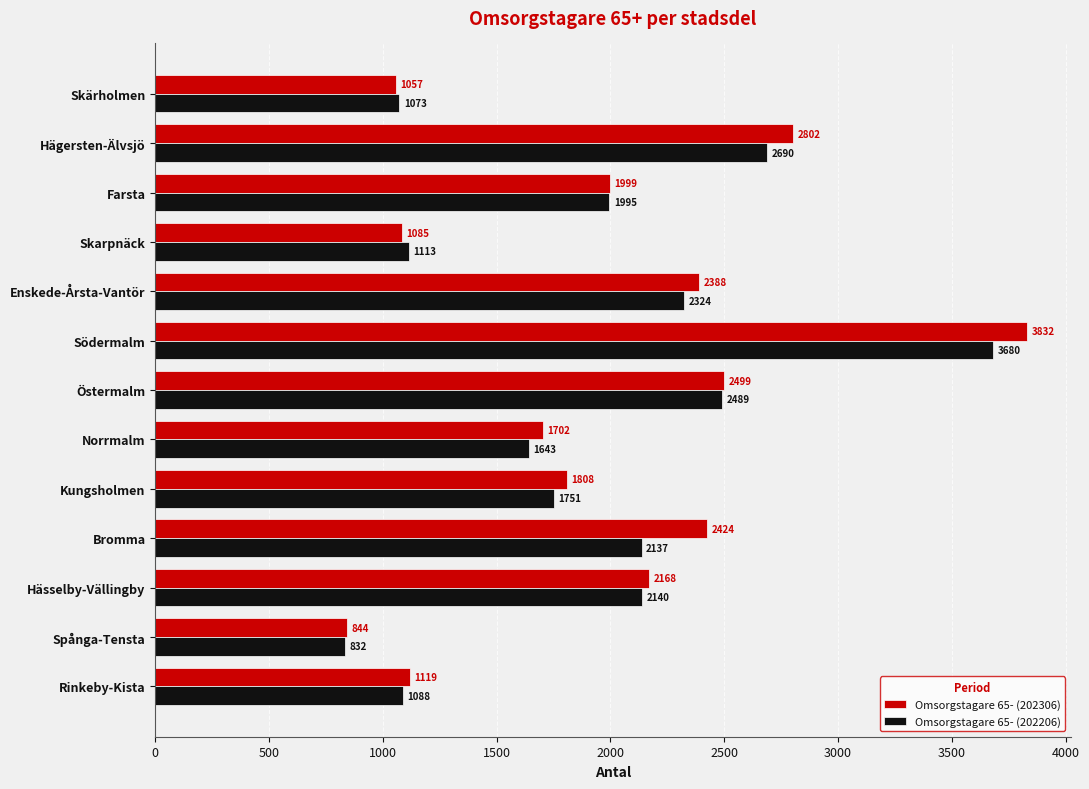

At which label is Omsorgstagare 65- (202306) closest to 2338?

Enskede-Årsta-Vantör